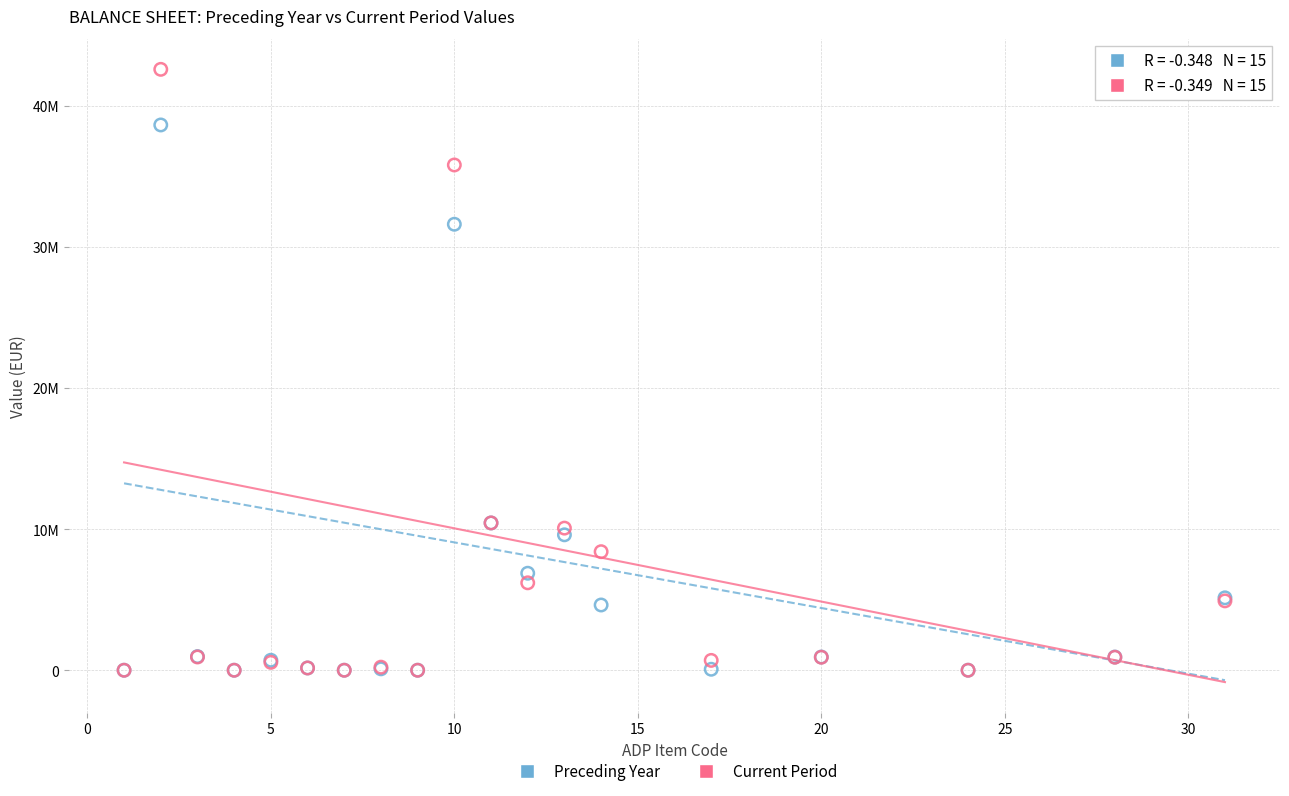

Which series contains the highest Y value?

Current Period